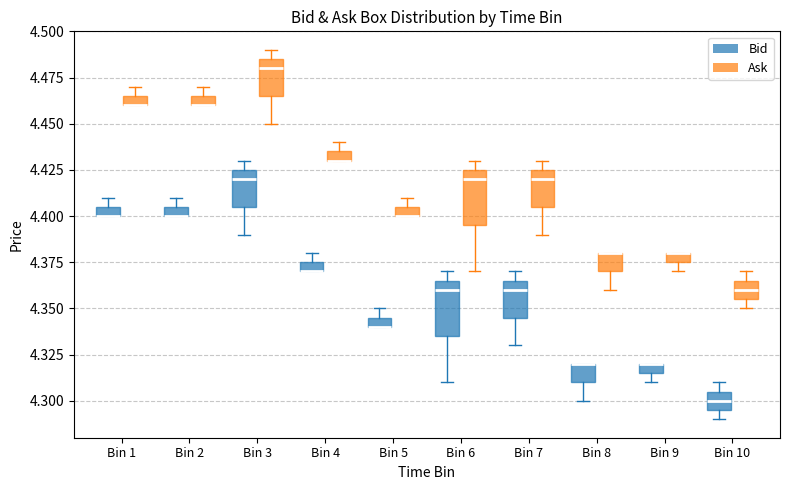

Where is the upper edge of the box for Bin 9 (Ask) on the y-axis? The values are not printed on the chart, so give them approximately, as read against the axis.

4.380